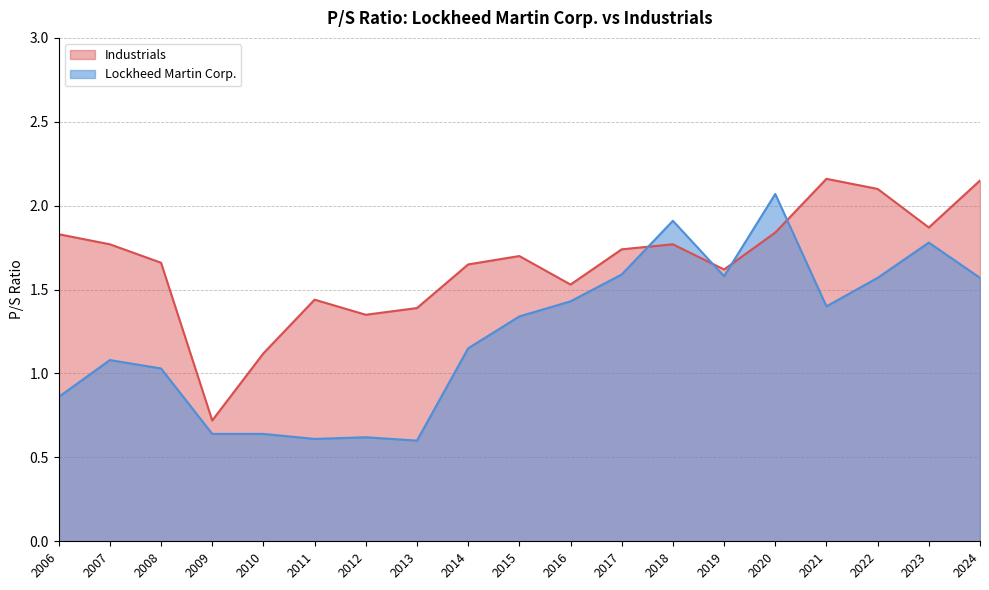

List the labels in order of Industrials value, smallest first.

2009, 2010, 2012, 2013, 2011, 2016, 2019, 2014, 2008, 2015, 2017, 2018, 2007, 2006, 2020, 2023, 2022, 2024, 2021